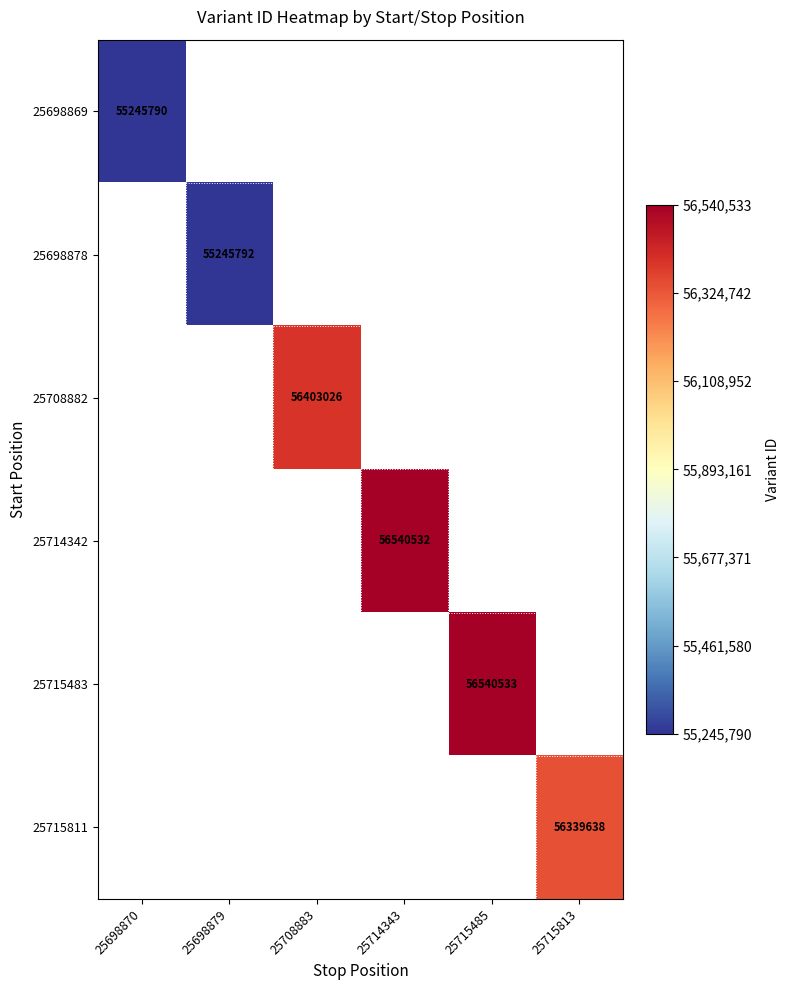

The 25698869 series shows 55245790 at 25698870. True or false?

True